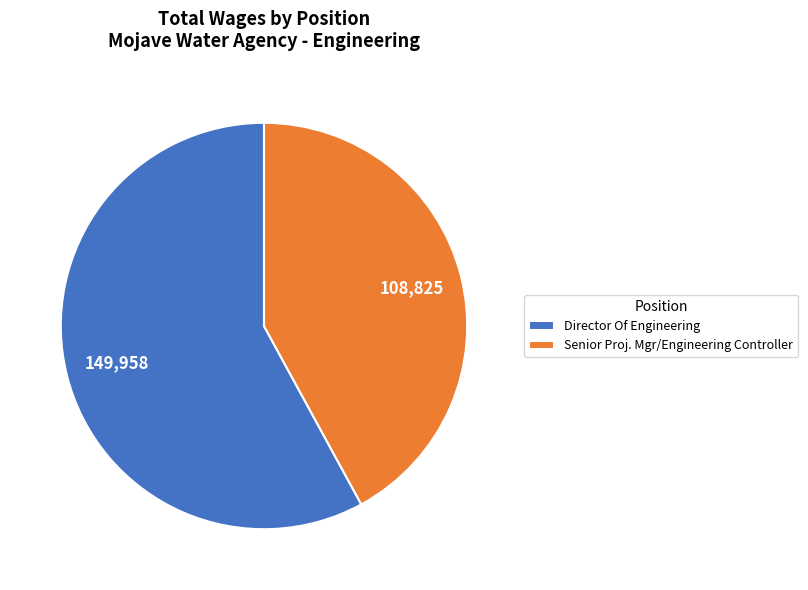

Combined, do Senior Proj. Mgr/Engineering Controller and Director Of Engineering account for over 50%?

Yes